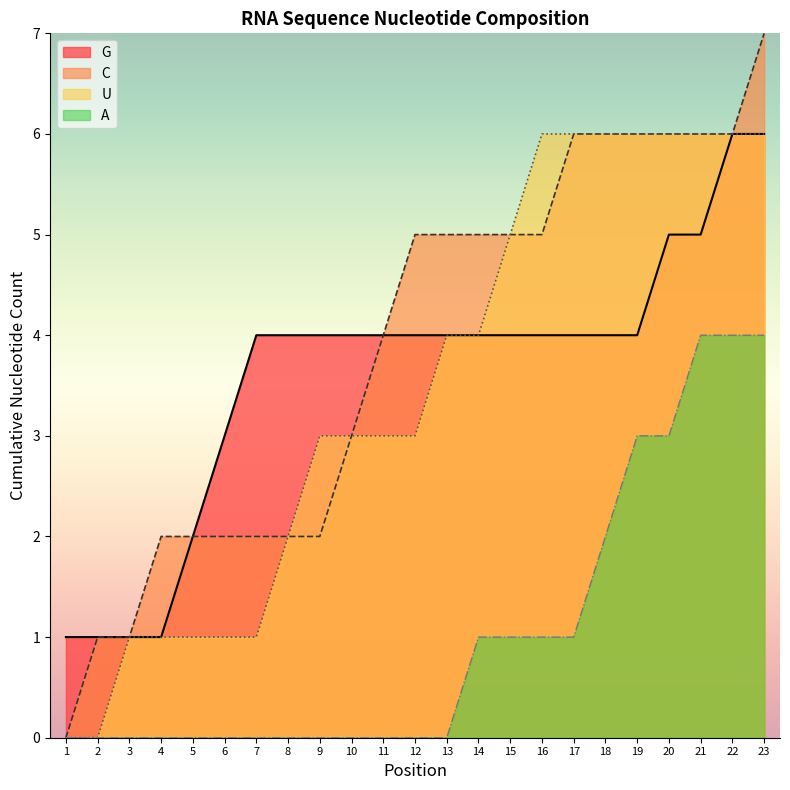

True or false: A_line and G_line intersect in this chart.

False